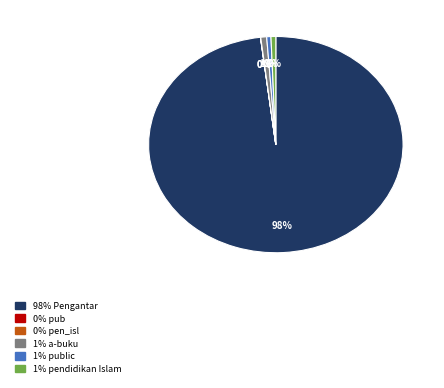

Is there a majority slice in this chart?

Yes